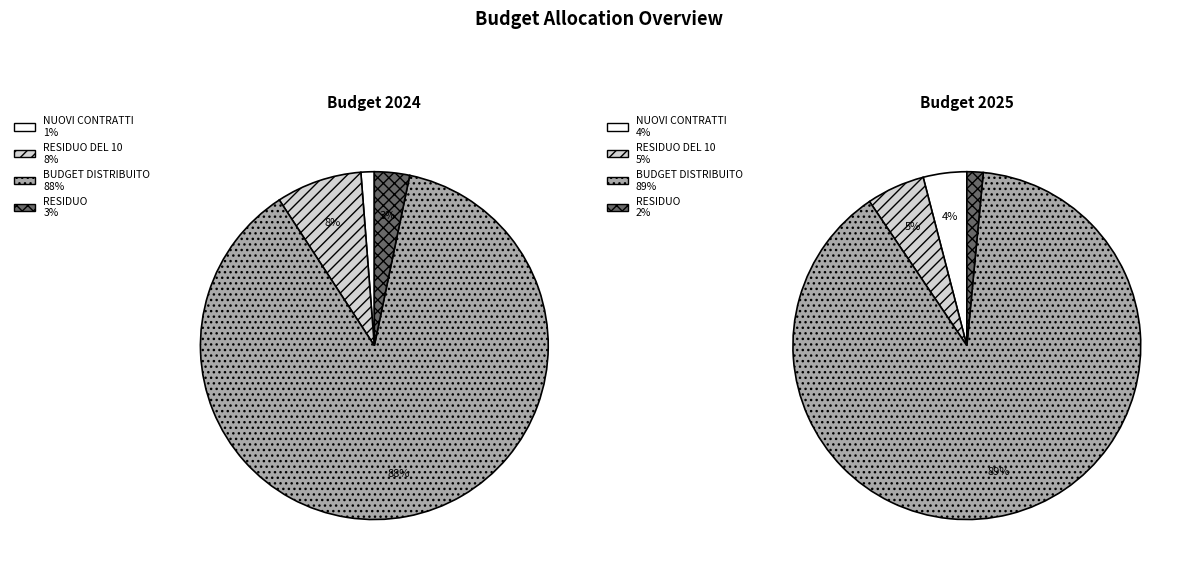

The 2026 slice represents 37% of the pie. True or false?

False